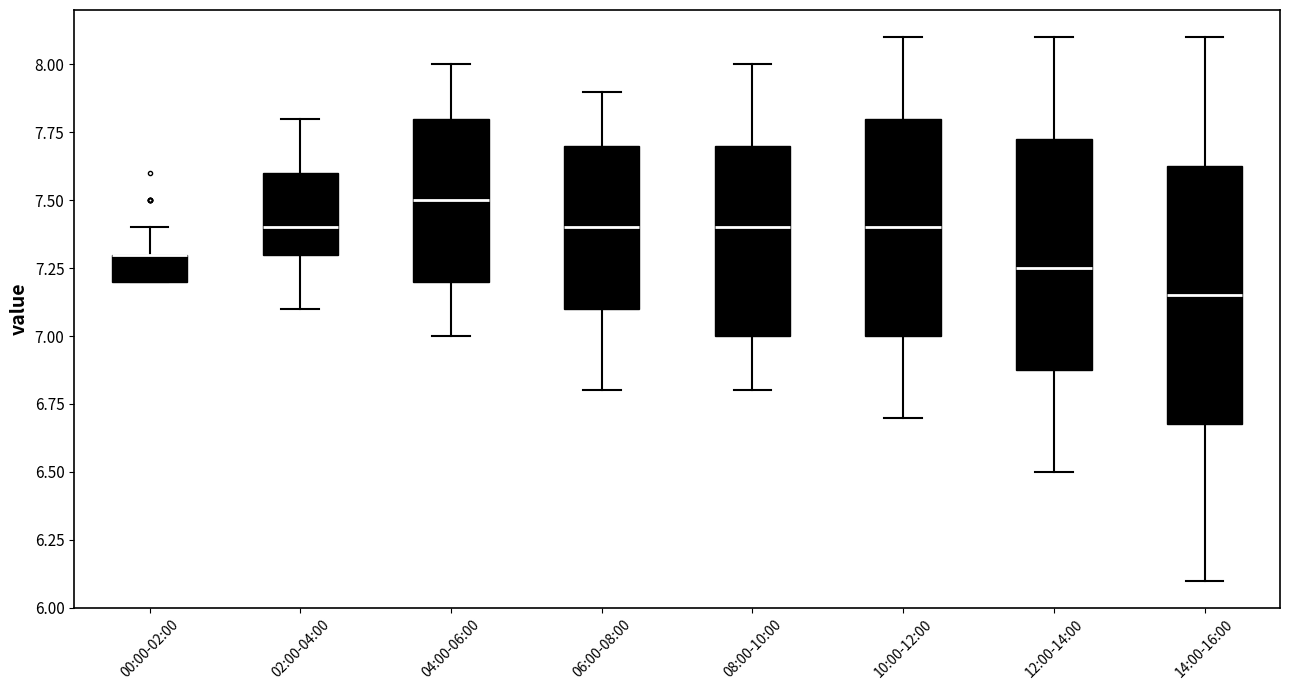

Reading left to right, transcribe this box plot: for each box, give where its median line is, the range the box spans, and where its two whiskers end, as read against the y-axis. The values are not printed on the chart, so give them approximately, as read against the axis.

00:00-02:00: median 7.30 (drawn on the box's upper edge), box 7.20 to 7.30, whiskers 7.20 to 7.40
02:00-04:00: median 7.40, box 7.30 to 7.60, whiskers 7.10 to 7.80
04:00-06:00: median 7.50, box 7.20 to 7.80, whiskers 7.00 to 8.00
06:00-08:00: median 7.40, box 7.10 to 7.70, whiskers 6.80 to 7.90
08:00-10:00: median 7.40, box 7.00 to 7.70, whiskers 6.80 to 8.00
10:00-12:00: median 7.40, box 7.00 to 7.80, whiskers 6.70 to 8.10
12:00-14:00: median 7.25, box 6.90 to 7.75, whiskers 6.50 to 8.10
14:00-16:00: median 7.15, box 6.70 to 7.65, whiskers 6.10 to 8.10